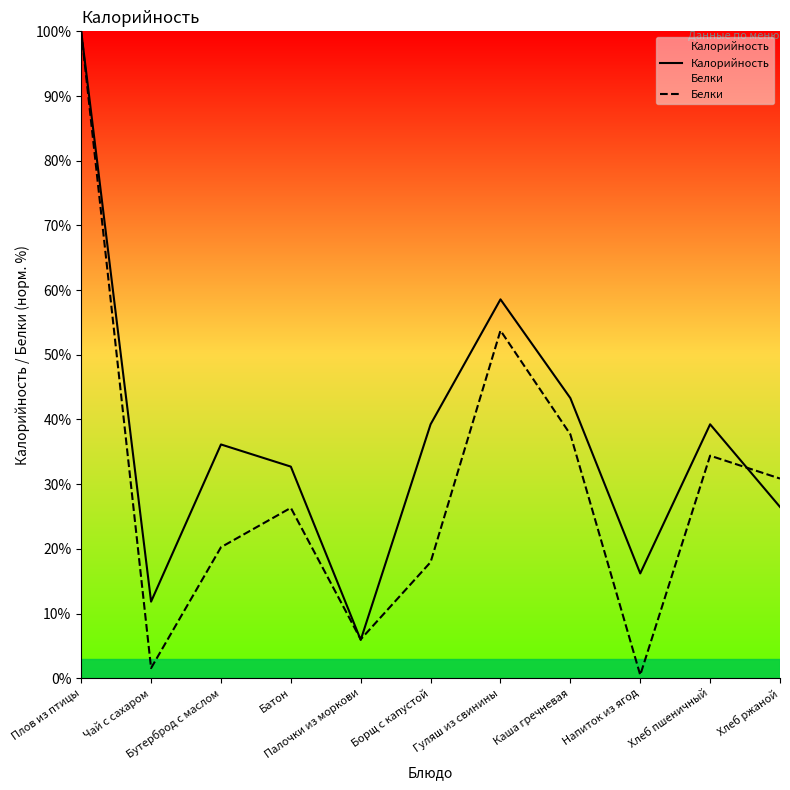

In Калорийность, how many points are higher than both neighbors (excluding endpoints)?

3